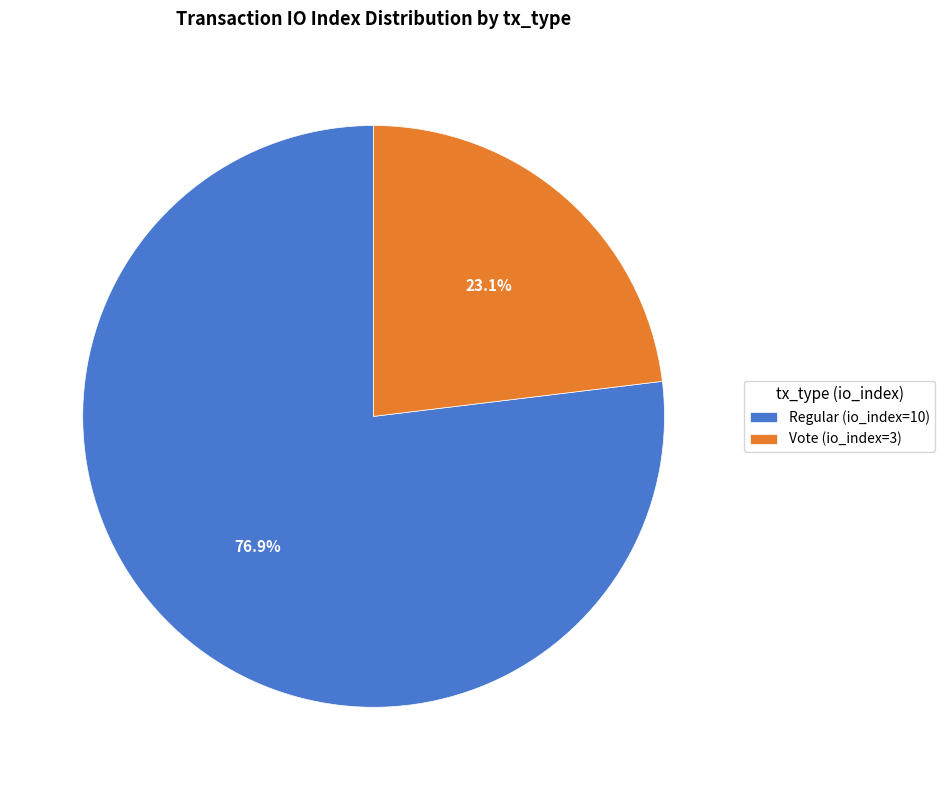

Which category has the biggest portion of the pie?

Regular (io_index=10)